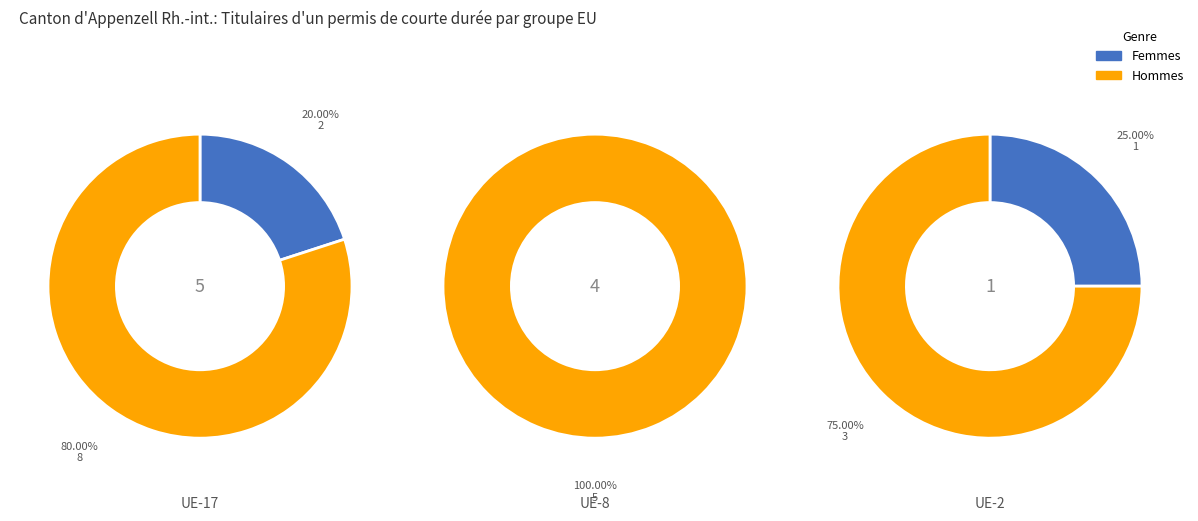

To the nearest percent, what is the combined percentage of UE-2 and UE-8?

25%